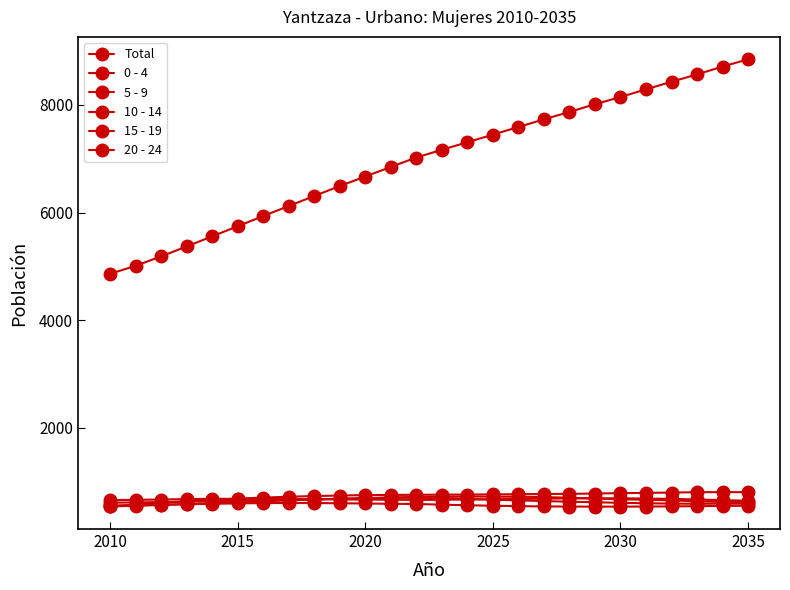

How many data points does each series have?

26